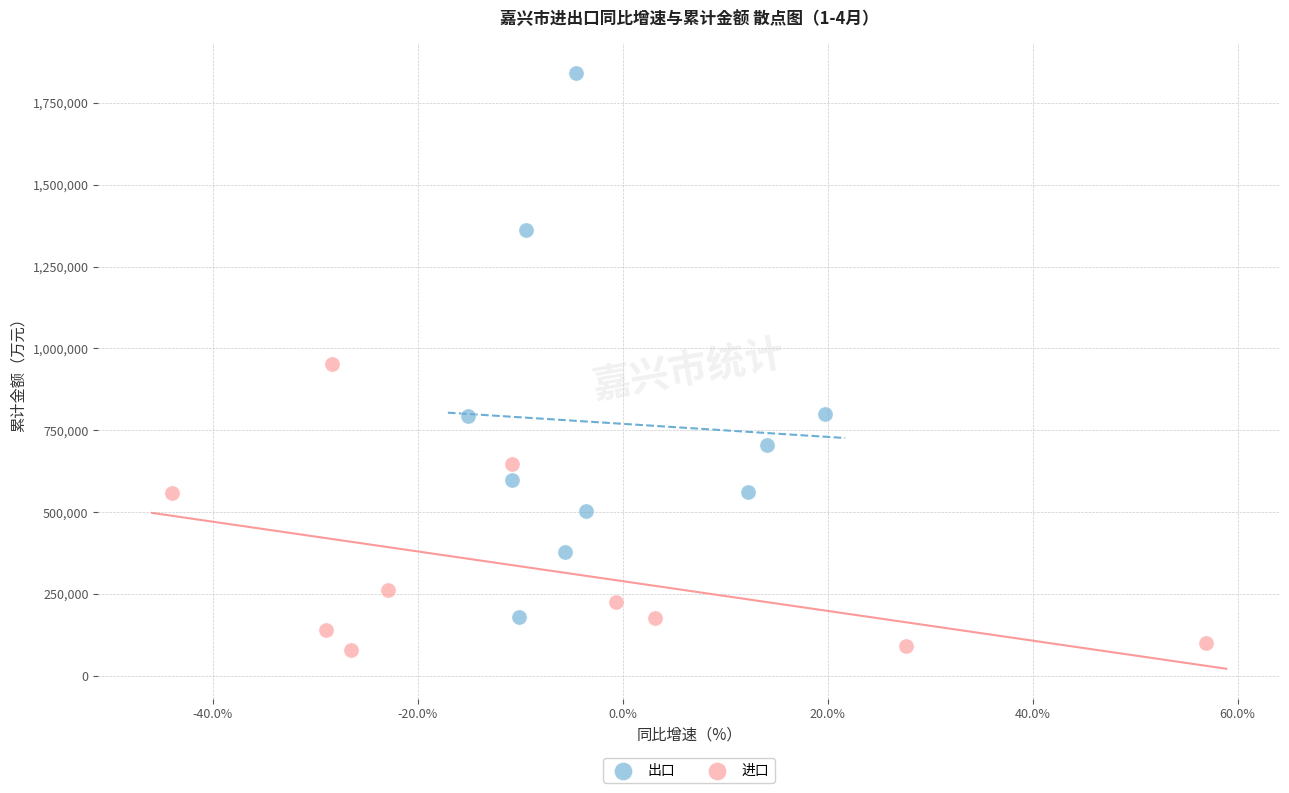

Which series has the widest spread of Y values?

出口